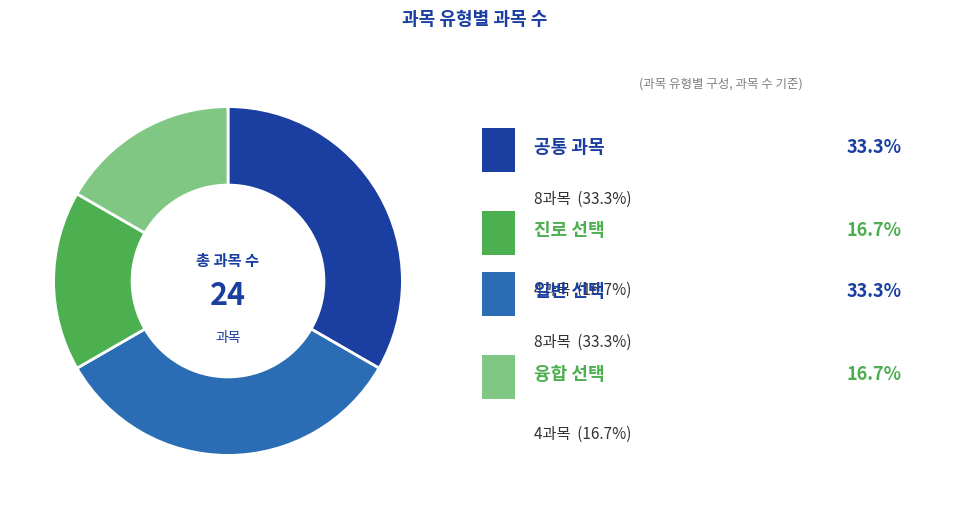

Is there a majority slice in this chart?

No